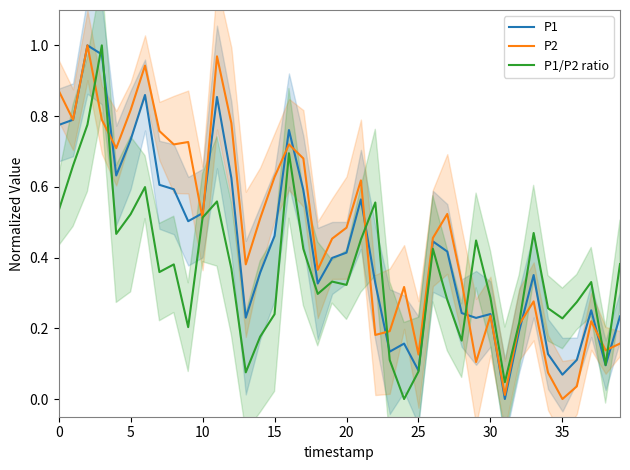

True or false: P1 has a value of 0.4 at 27.

True